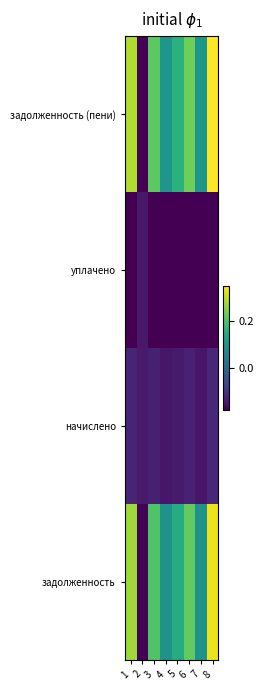

Reading left to right, what are all the values shown in this chart?

задолженность: 1=0.3	2=-0.2	3=0.2	4=0.1	5=0.1	6=0.2	7=0.1	8=0.3
начислено: 1=-0.1	2=-0.1	3=-0.1	4=-0.1	5=-0.1	6=-0.1	7=-0.1	8=-0.1
уплачено: 1=-0.2	2=-0.1	3=-0.2	4=-0.2	5=-0.2	6=-0.2	7=-0.2	8=-0.2
задолженность (пени): 1=0.3	2=-0.2	3=0.2	4=0.1	5=0.2	6=0.2	7=0.1	8=0.3